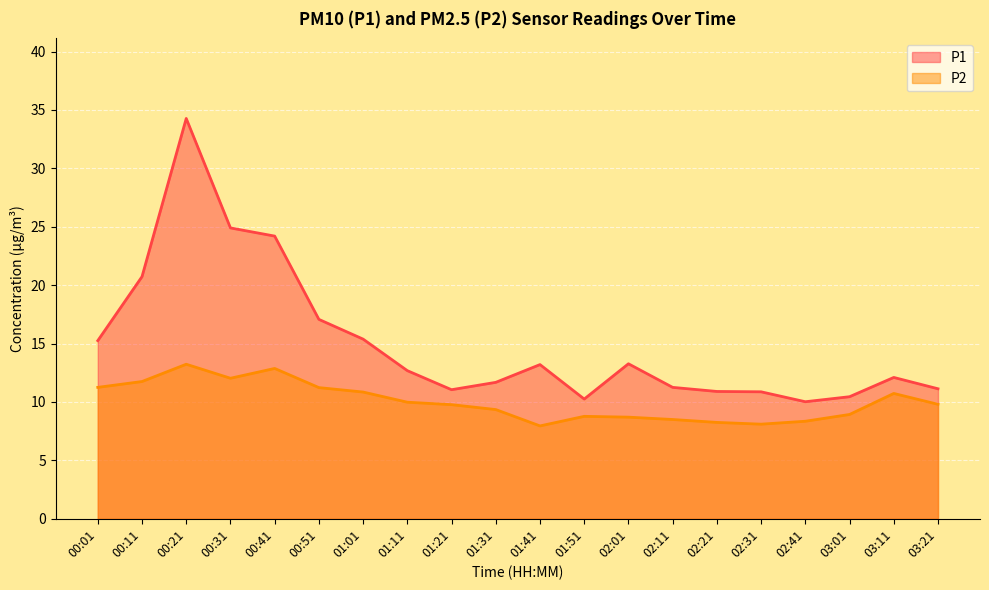

The P1 series shows 4.9 at 03:21. True or false?

False